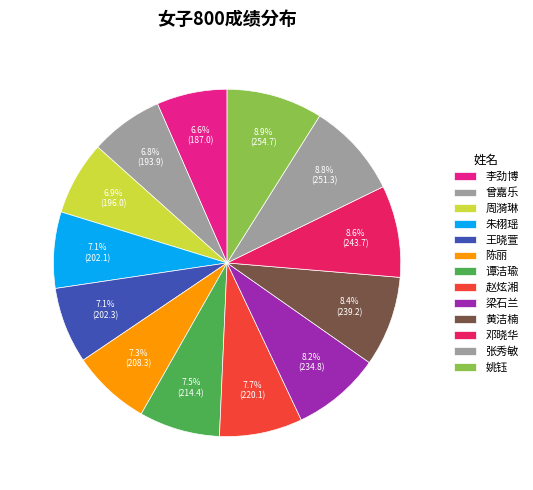

Is it true that 李劲博 is 7% of the pie?

True